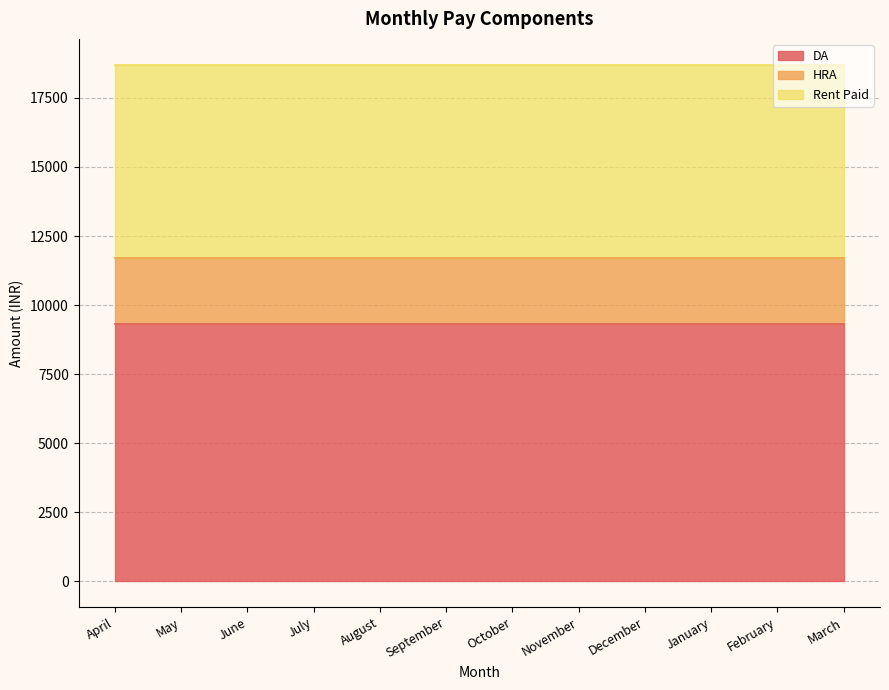

List the series in order of their overall mean, lowest first.

HRA, Rent Paid, DA